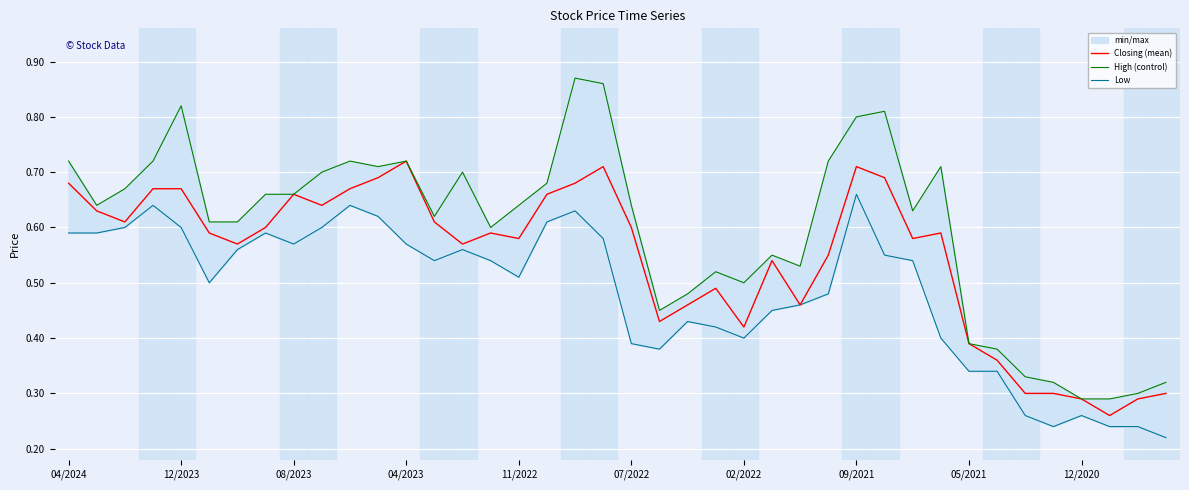

What position from the right is 39?

1